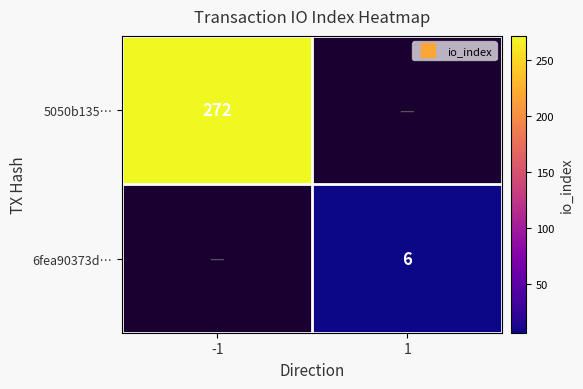

What is the difference between the 6fea90373d… values at -1 and 1?

6